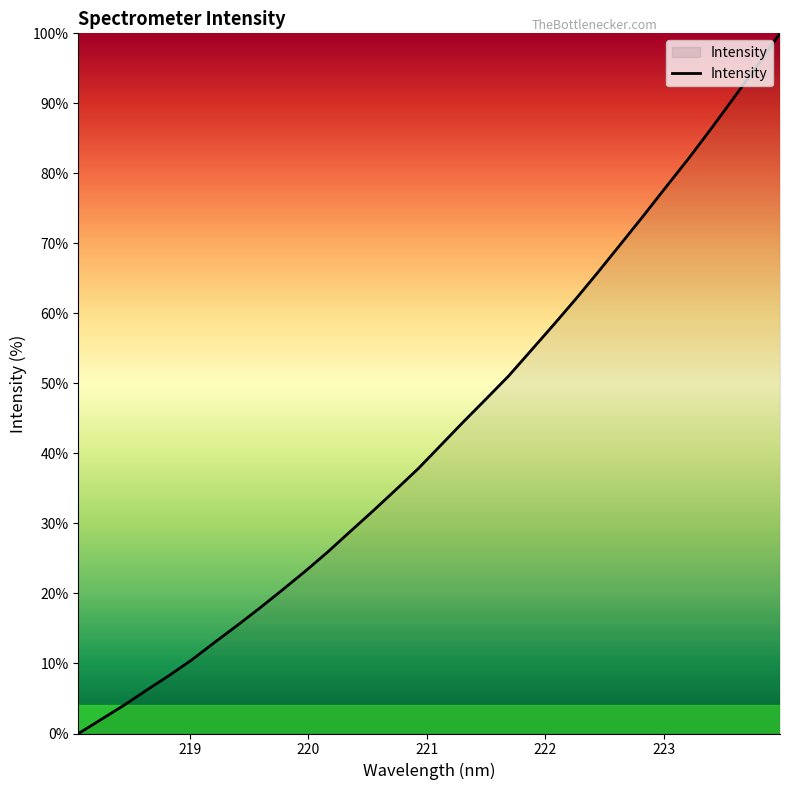

What is the difference between the maximum and minimum values?

100.0